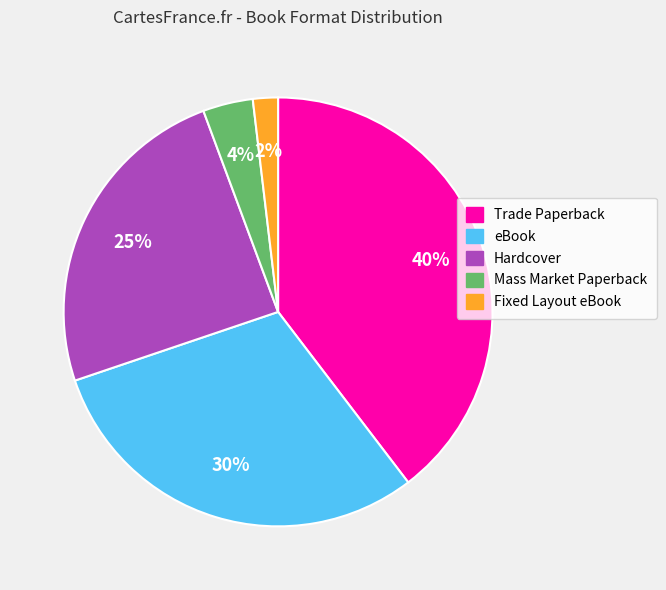

Between eBook and Trade Paperback, which is larger?

Trade Paperback